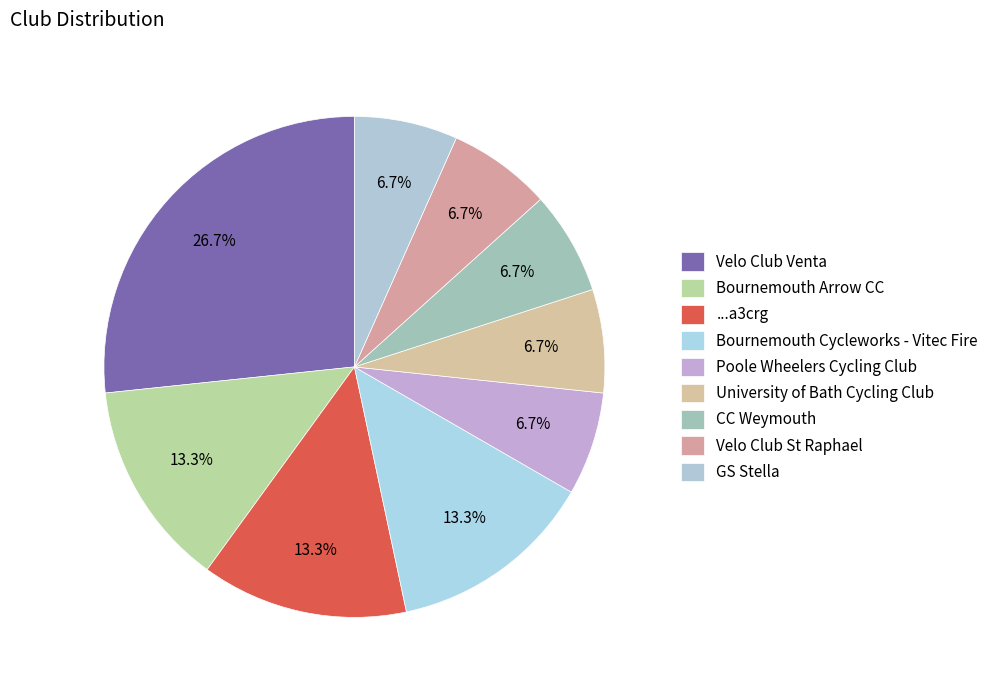

To the nearest percent, what is the average slice percentage?

11%